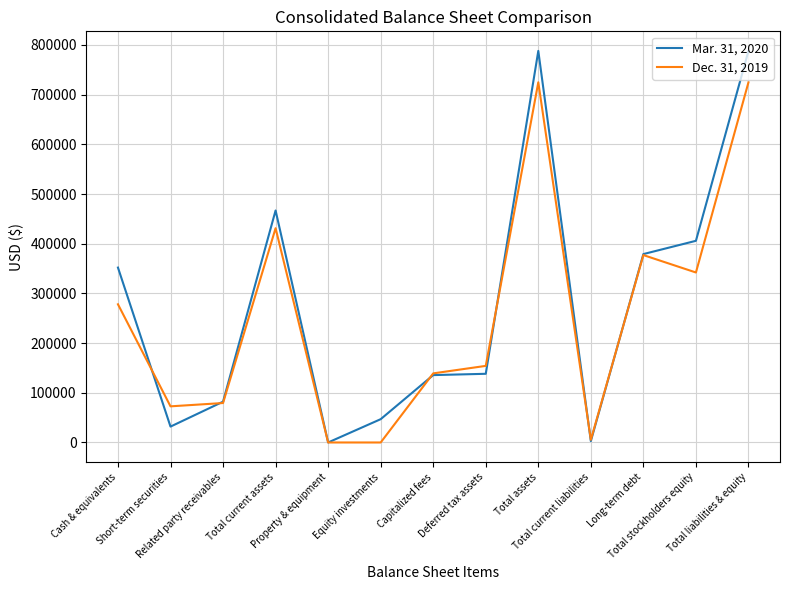

Is this an area chart (filled region under the line)?

No